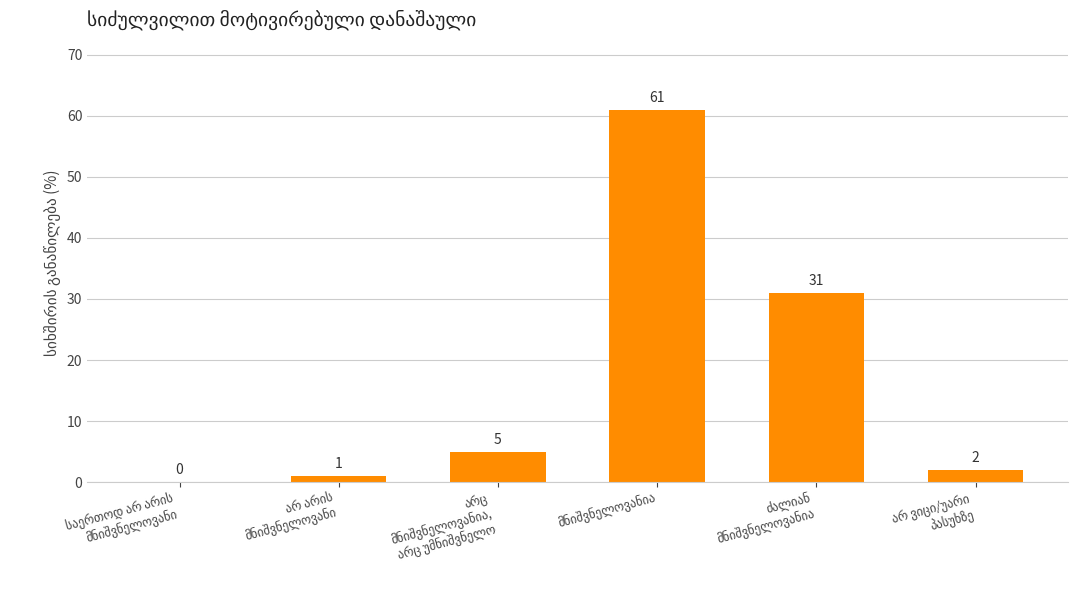

What is the greatest value displayed?

61